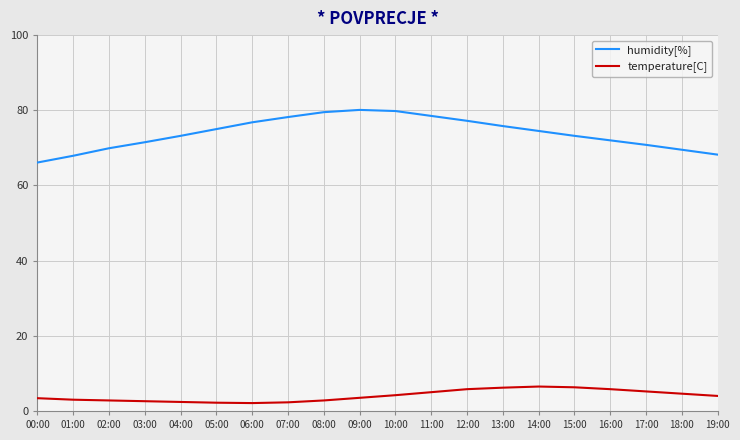

True or false: temperature[C] and humidity[%] cross at least once.

False